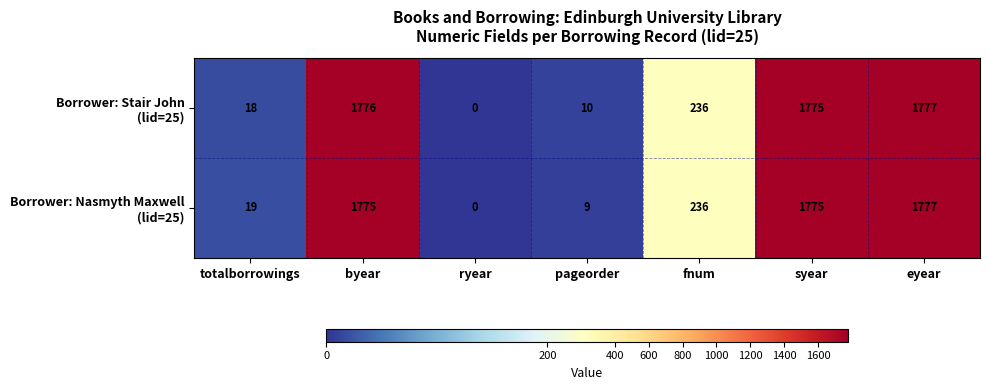

At which category is the sum across all series the highest?

eyear